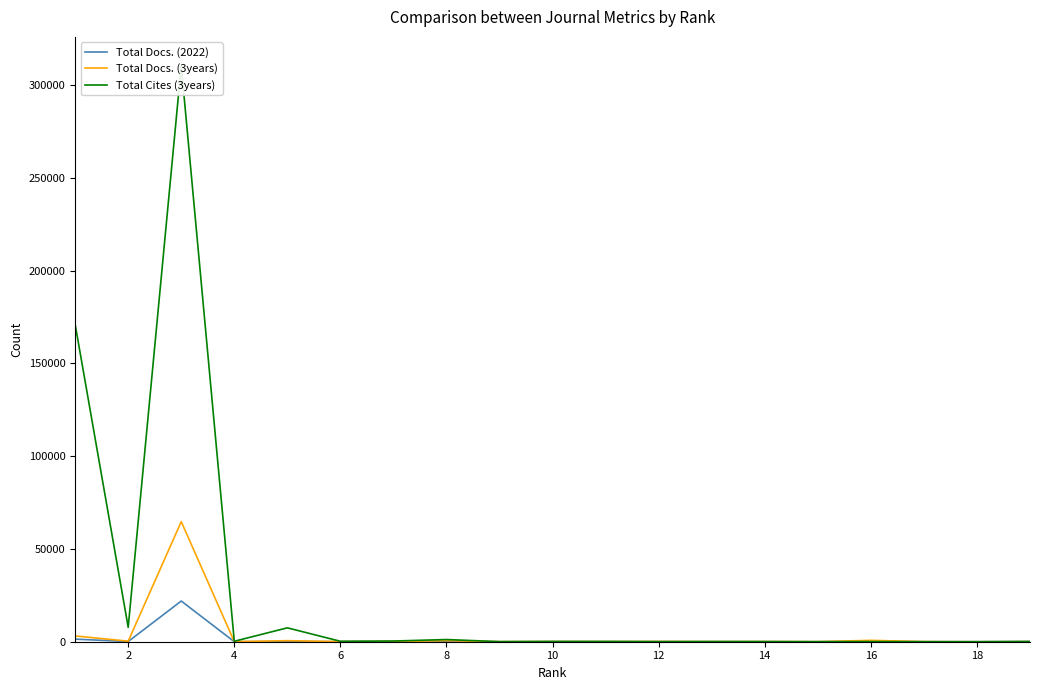

Is the value of Total Cites (3years) at 2 greater than the value of Total Docs. (3years) at 8?

Yes